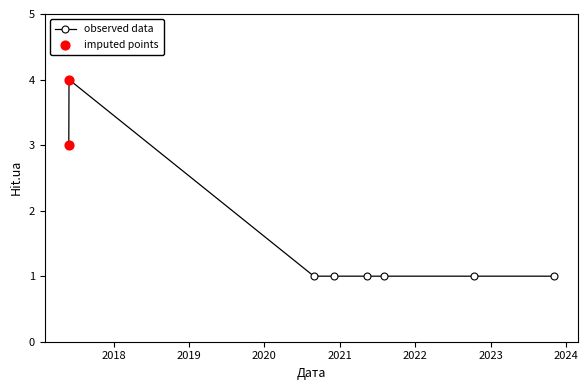

What is the value of the 5th point from the left?

1